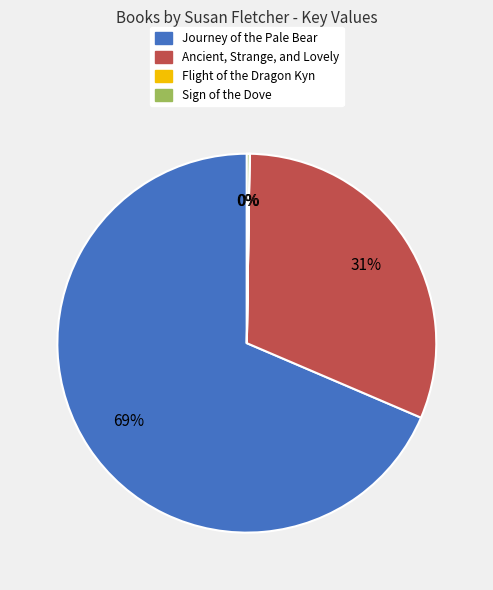

To the nearest percent, what is the average slice percentage?

25%